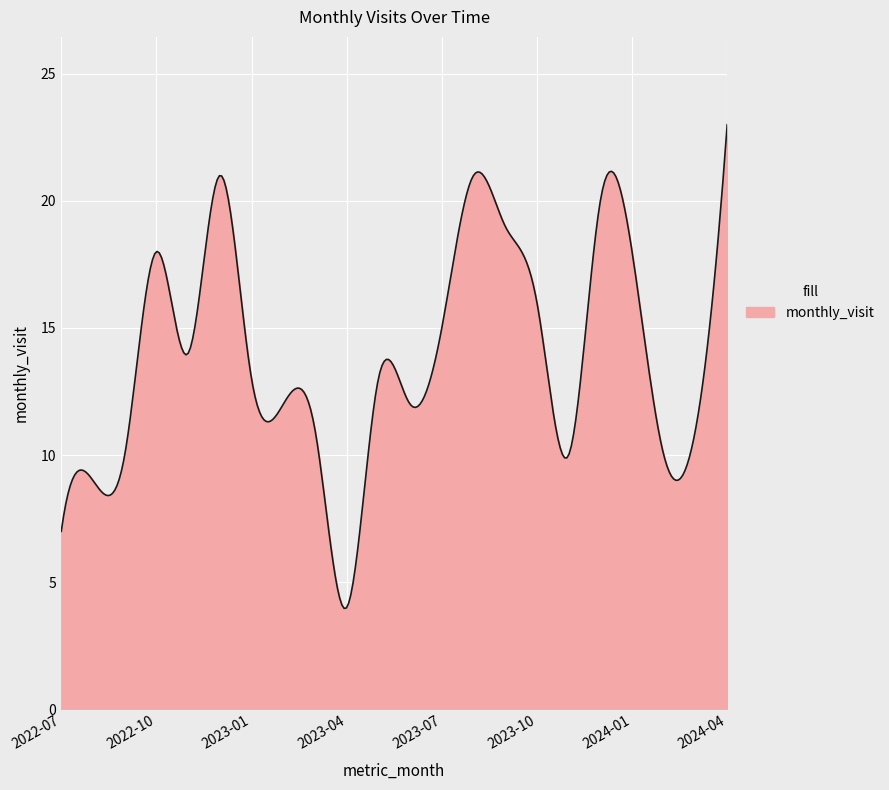

What is the difference between the maximum and minimum values?

19.0